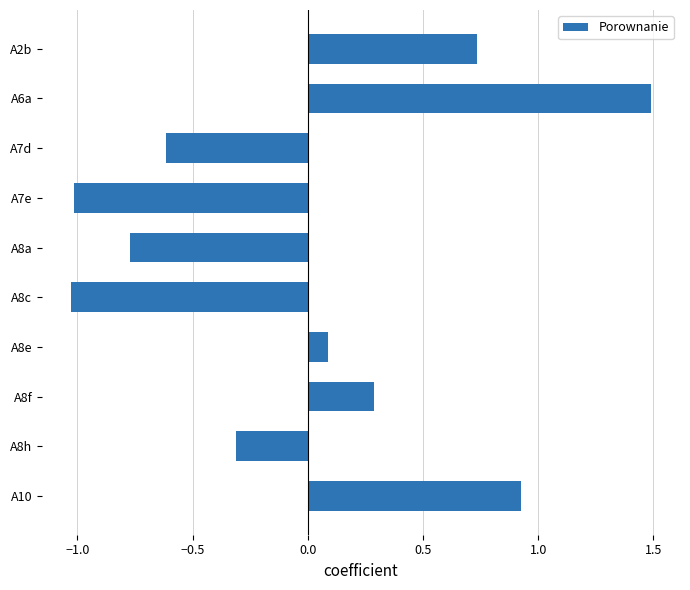

How many bars are there in total?

10